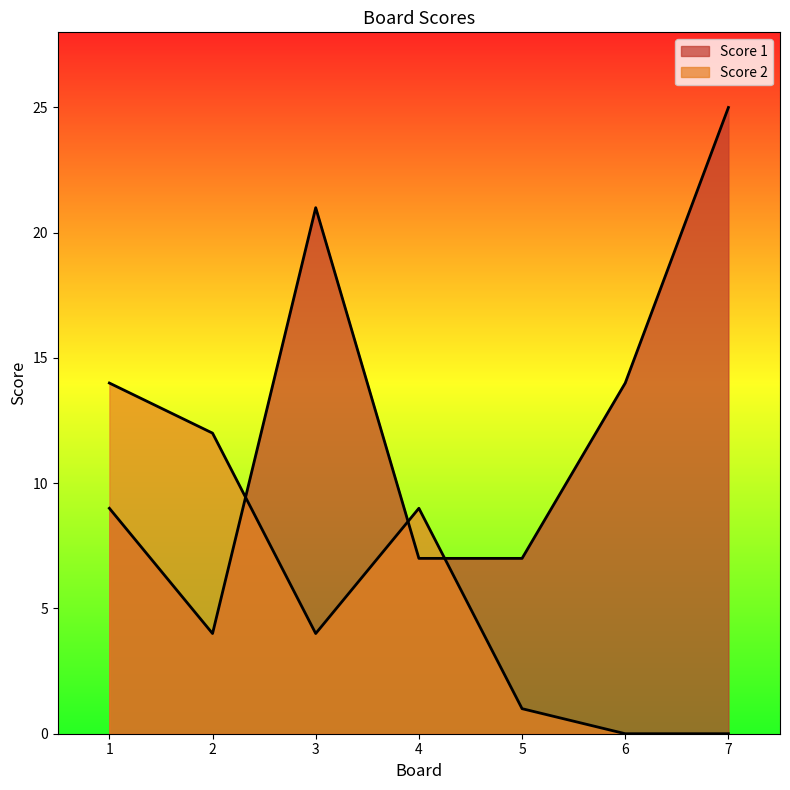

True or false: Score 1 has a value of 11 at 4.

False